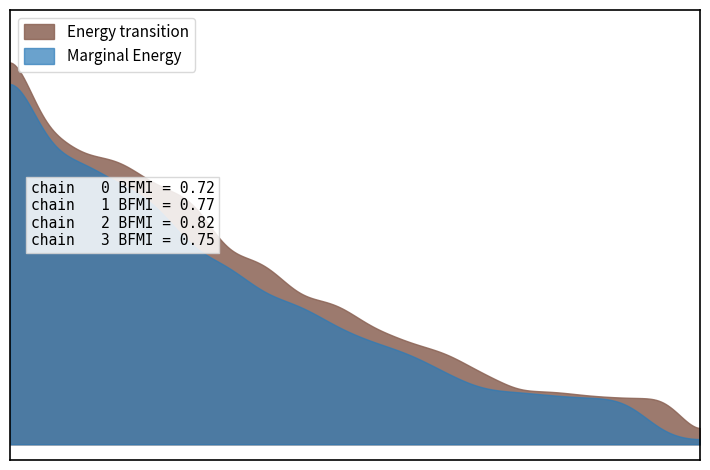

What are all the series names shown in the legend?

Energy transition, Marginal Energy